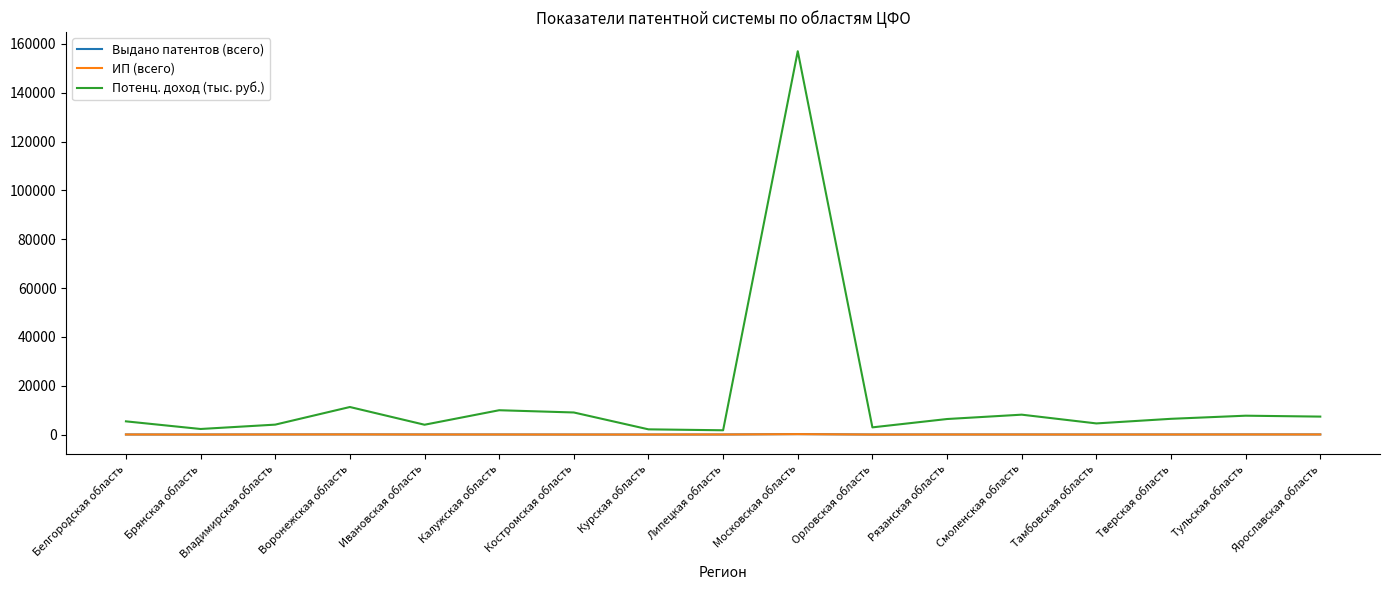

True or false: Потенц. доход (тыс. руб.) and Выдано патентов (всего) intersect in this chart.

False